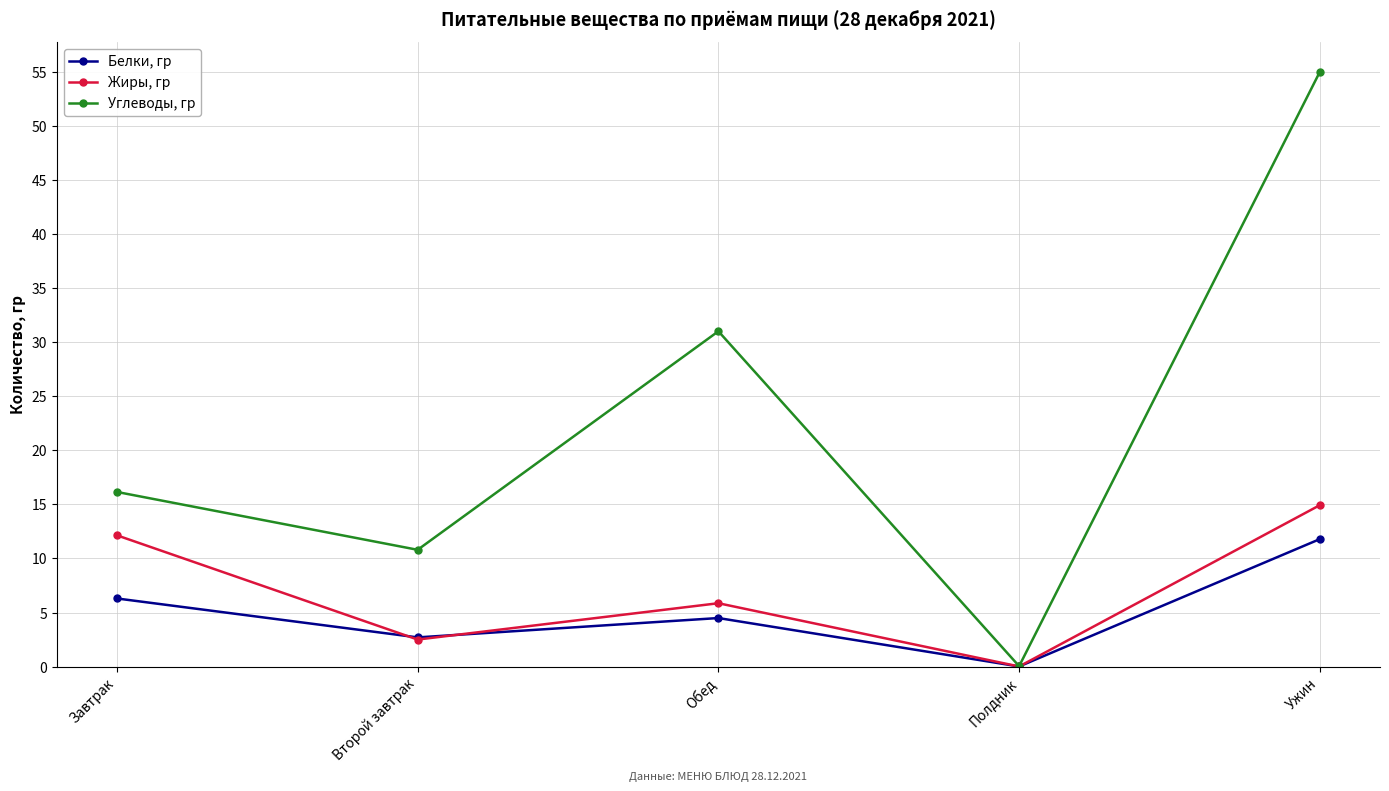

What is the label of the 4th point from the left?

Полдник